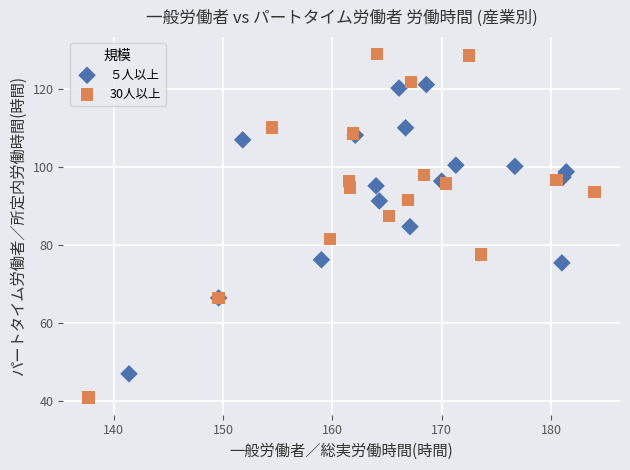

Which series contains the highest Y value?

30人以上